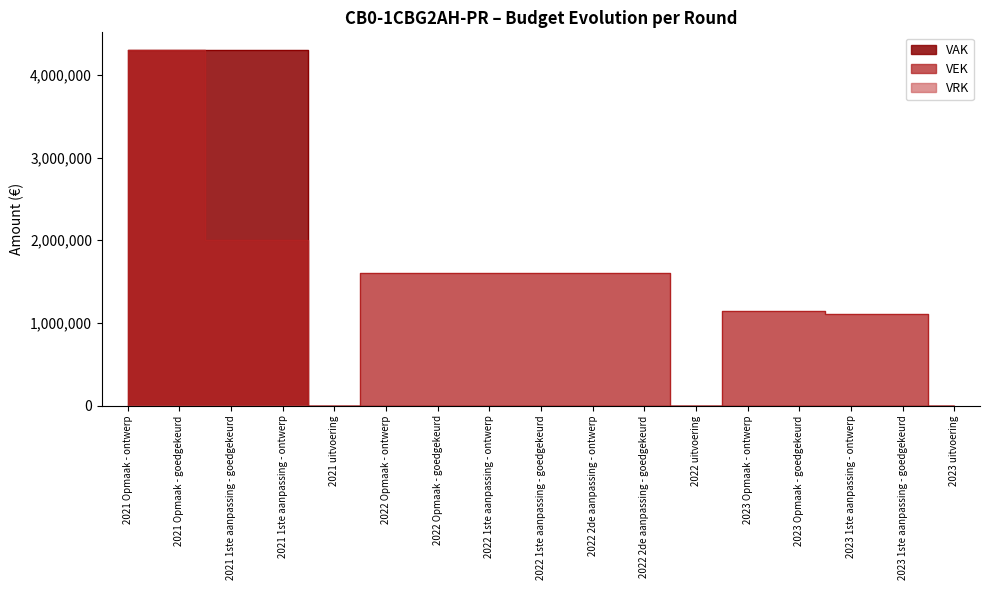

What position from the right is 2021 1ste aanpassing - ontwerp?

14